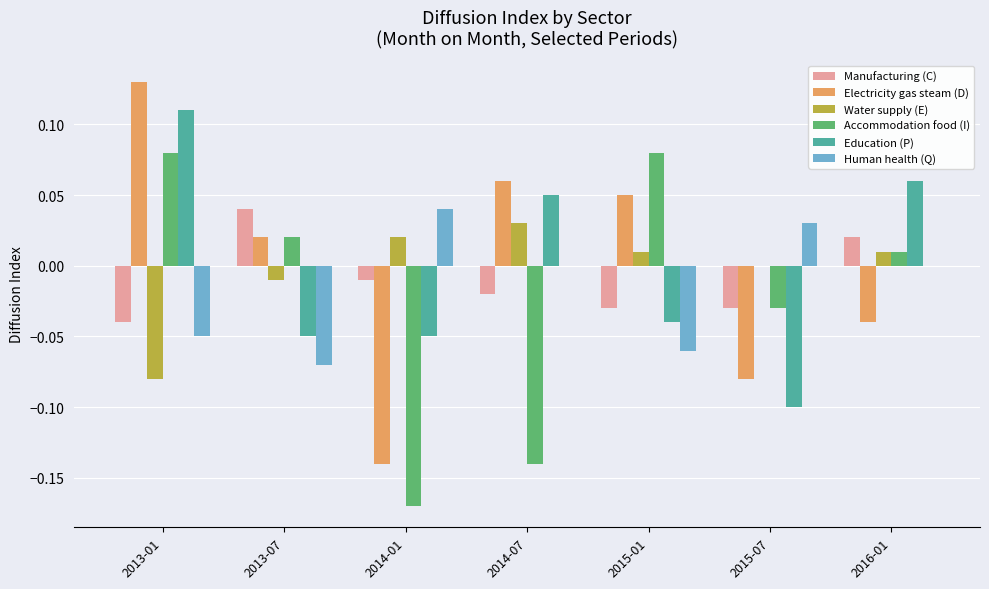

The value of Water supply (E) at 2014-01 is 0.0. True or false?

True